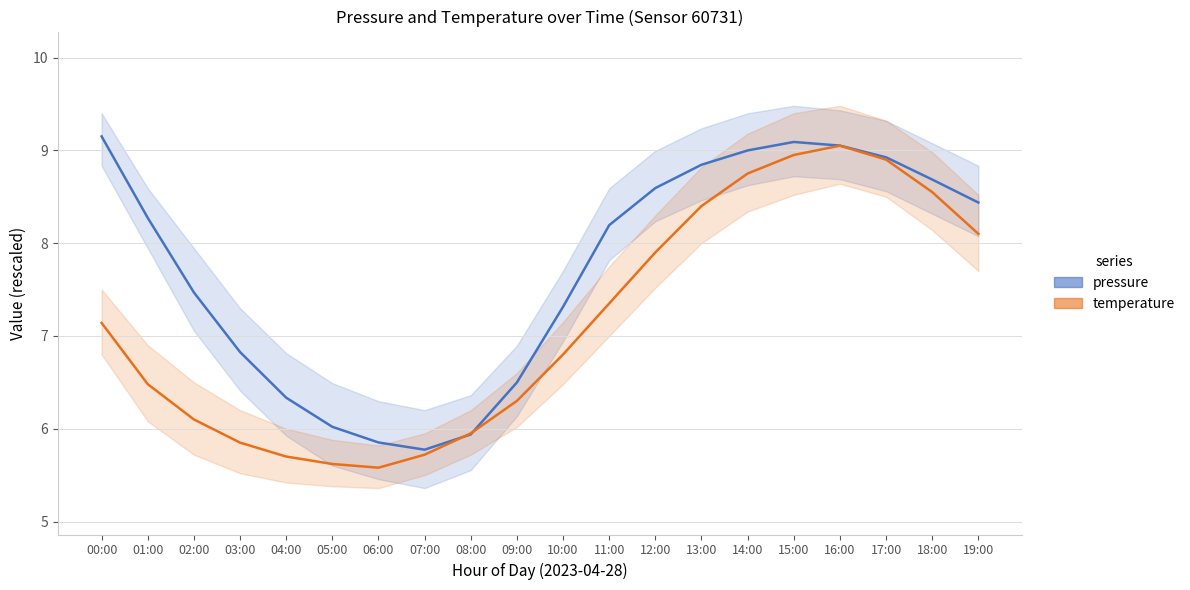

At which category is the sum across all series the highest?

16:00